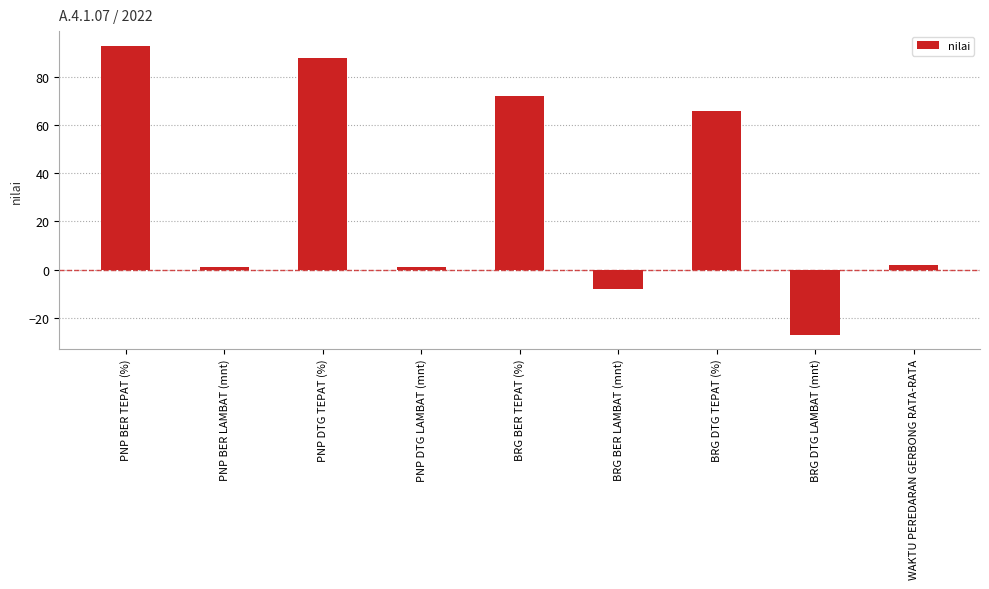

What is the maximum value shown in the chart?

93